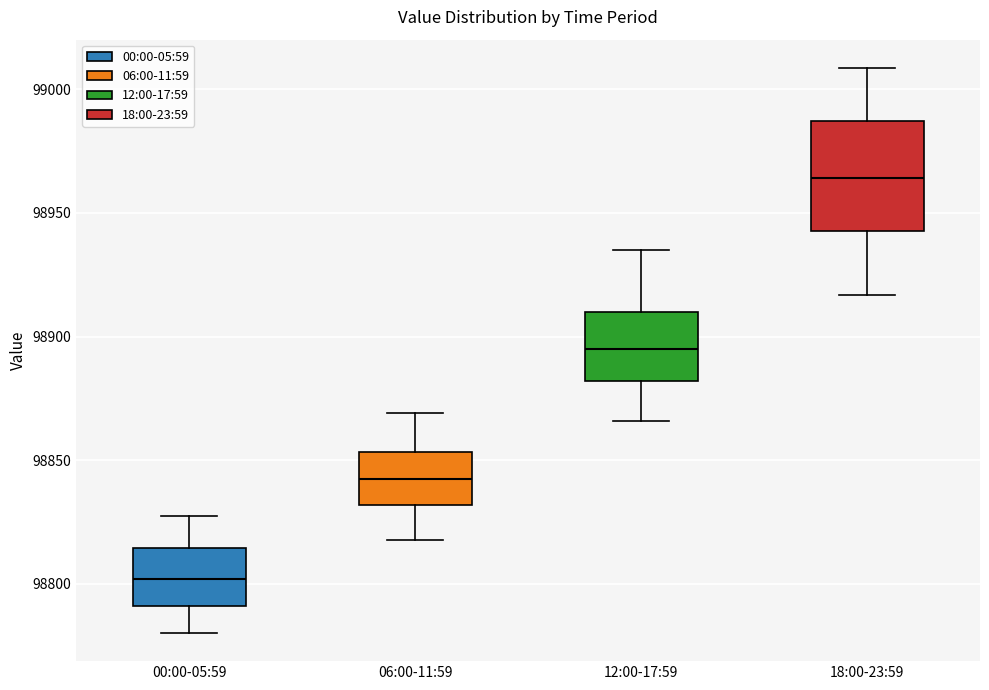

Where does the lower whisker of the box for 12:00-17:59 end on the y-axis? The values are not printed on the chart, so give them approximately, as read against the axis.

98865